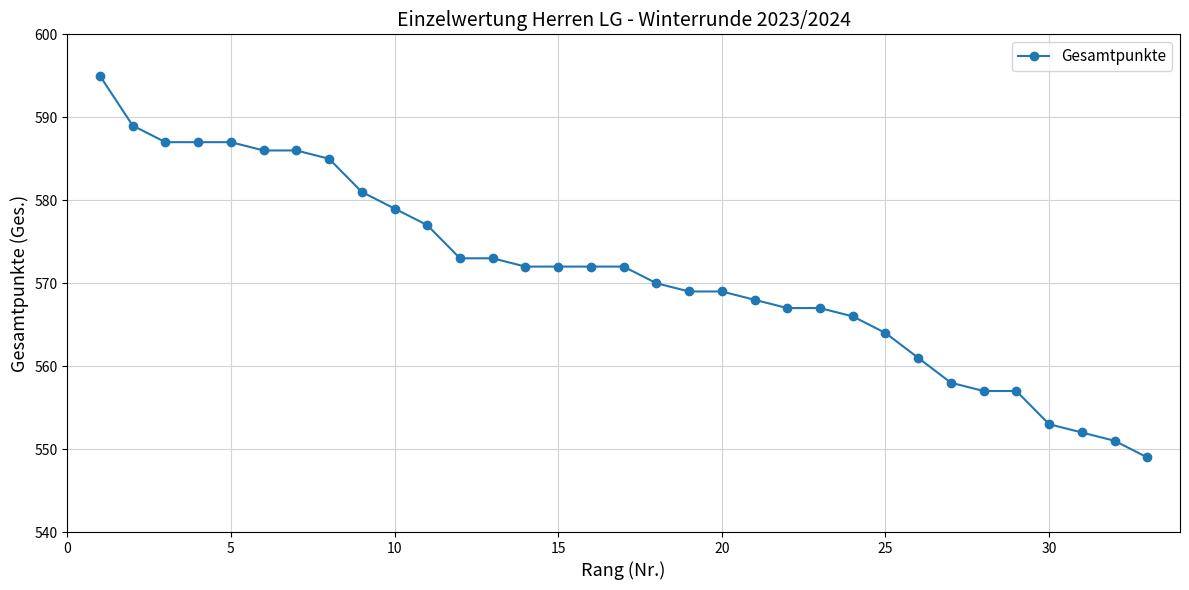

What is the sum of all values?

18851